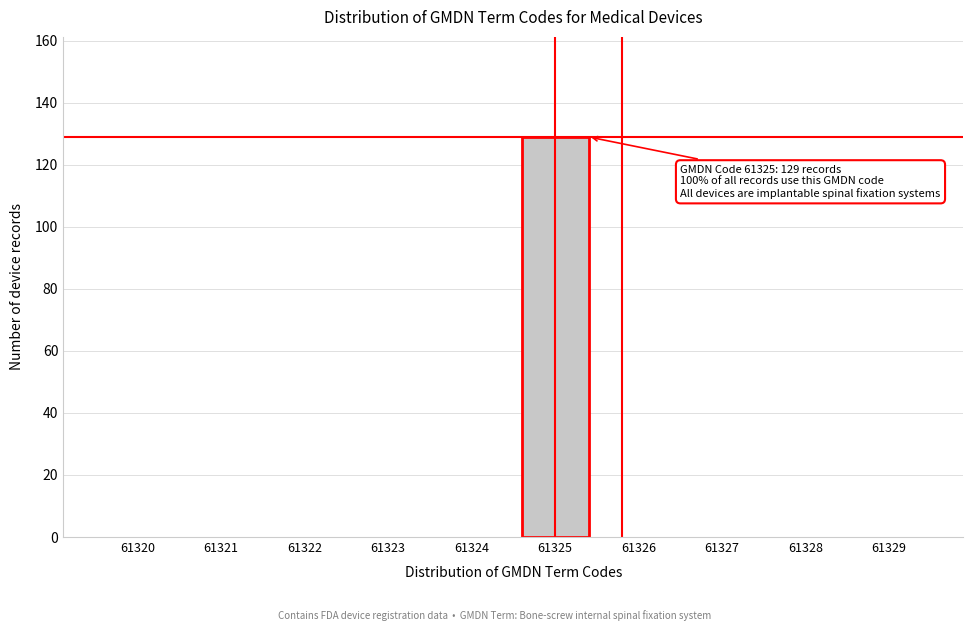

Reading right to left, what are all the values shown in this chart?

61329=0	61328=0	61327=0	61326=0	61325=129	61324=0	61323=0	61322=0	61321=0	61320=0